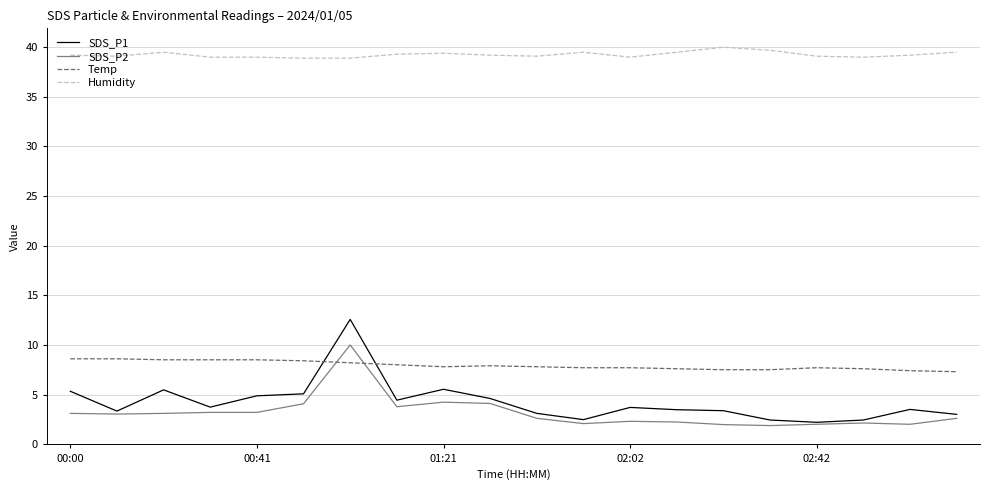

What is the maximum value shown in the chart?

40.0